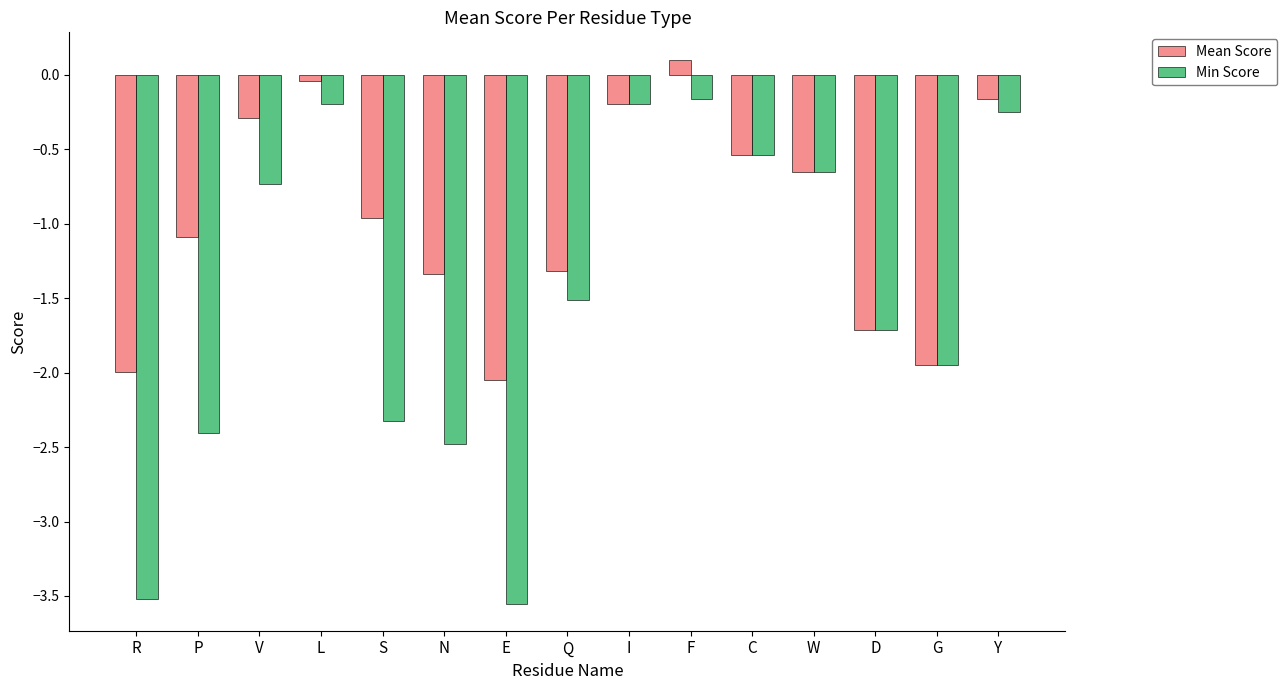

Is the value of Min Score at W greater than the value of Mean Score at D?

Yes